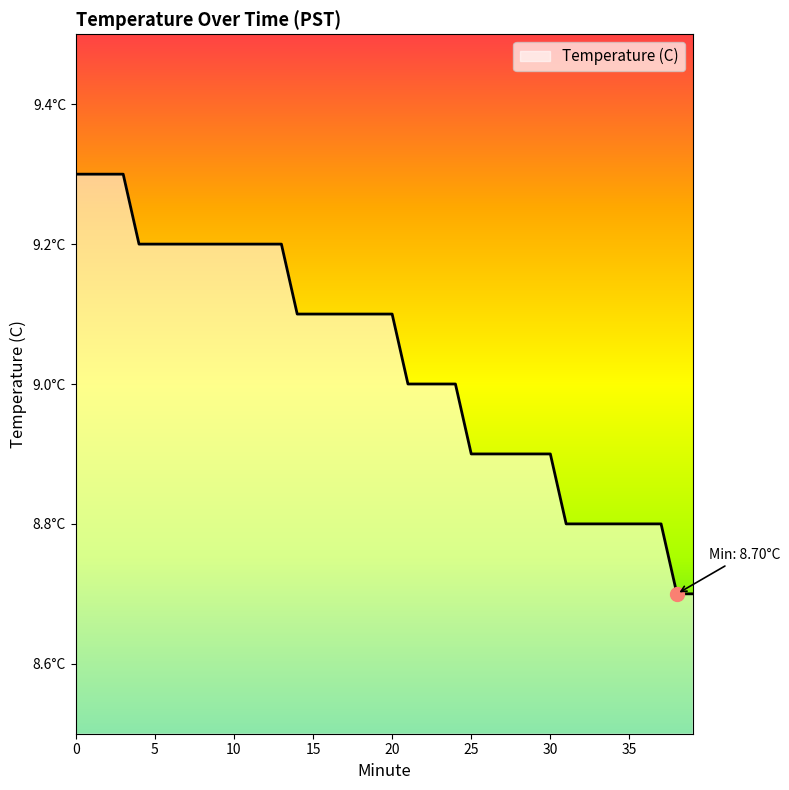

Reading right to left, list all the values displayed in this chart.

8.7	8.7	8.8	8.8	8.8	8.8	8.8	8.8	8.8	8.9	8.9	8.9	8.9	8.9	8.9	9.0	9.0	9.0	9.0	9.1	9.1	9.1	9.1	9.1	9.1	9.1	9.2	9.2	9.2	9.2	9.2	9.2	9.2	9.2	9.2	9.2	9.3	9.3	9.3	9.3